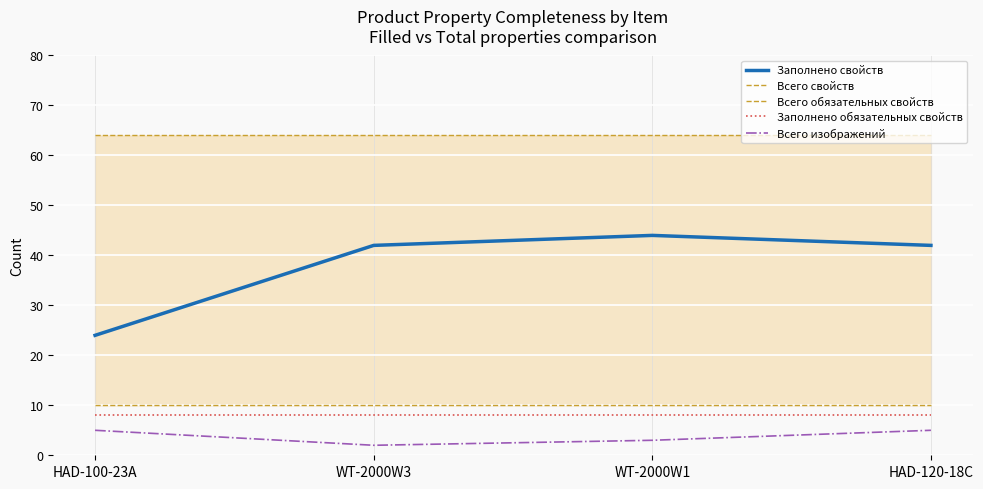

Reading left to right, extract all data points from this chart.

Заполнено свойств: HAD-100-23A=24	WT-2000W3=42	WT-2000W1=44	HAD-120-18C=42
Всего свойств: HAD-100-23A=64	WT-2000W3=64	WT-2000W1=64	HAD-120-18C=64
Всего обязательных свойств: HAD-100-23A=10	WT-2000W3=10	WT-2000W1=10	HAD-120-18C=10
Заполнено обязательных свойств: HAD-100-23A=8	WT-2000W3=8	WT-2000W1=8	HAD-120-18C=8
Всего изображений: HAD-100-23A=5	WT-2000W3=2	WT-2000W1=3	HAD-120-18C=5